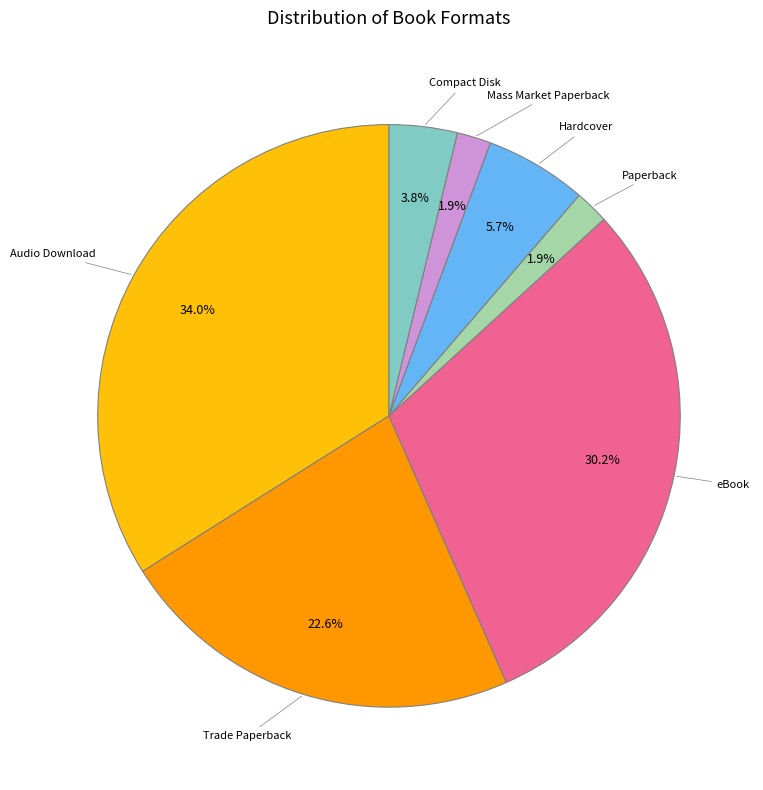

What is the largest slice in the pie chart?

Audio Download